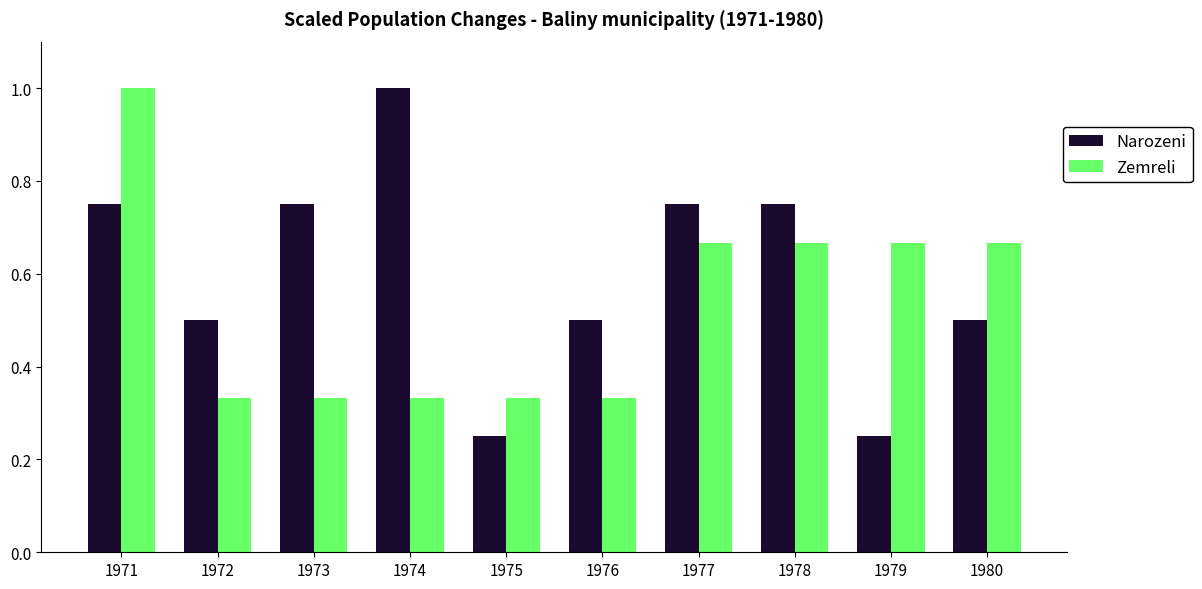

At which label does Narozeni reach its peak?

1974